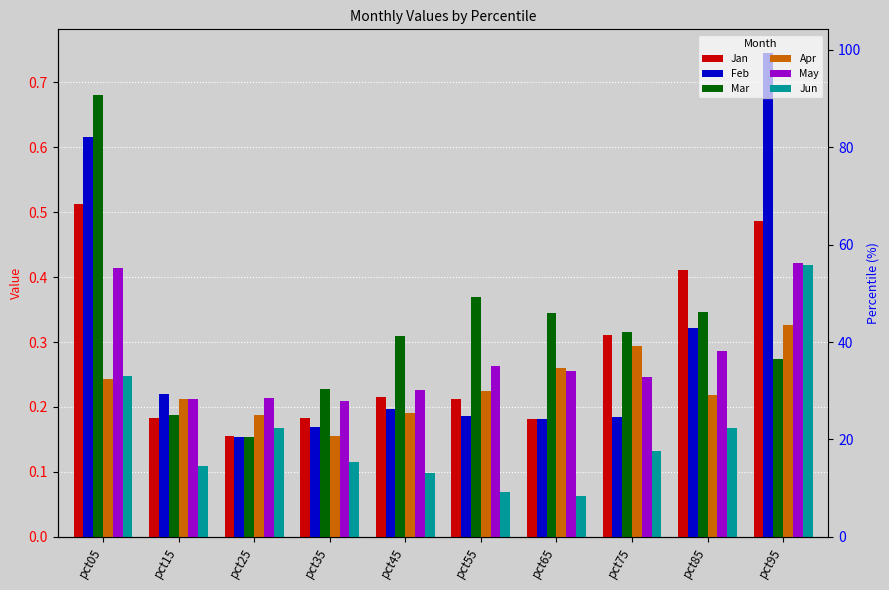

At which category is the sum across all series the highest?

pct05